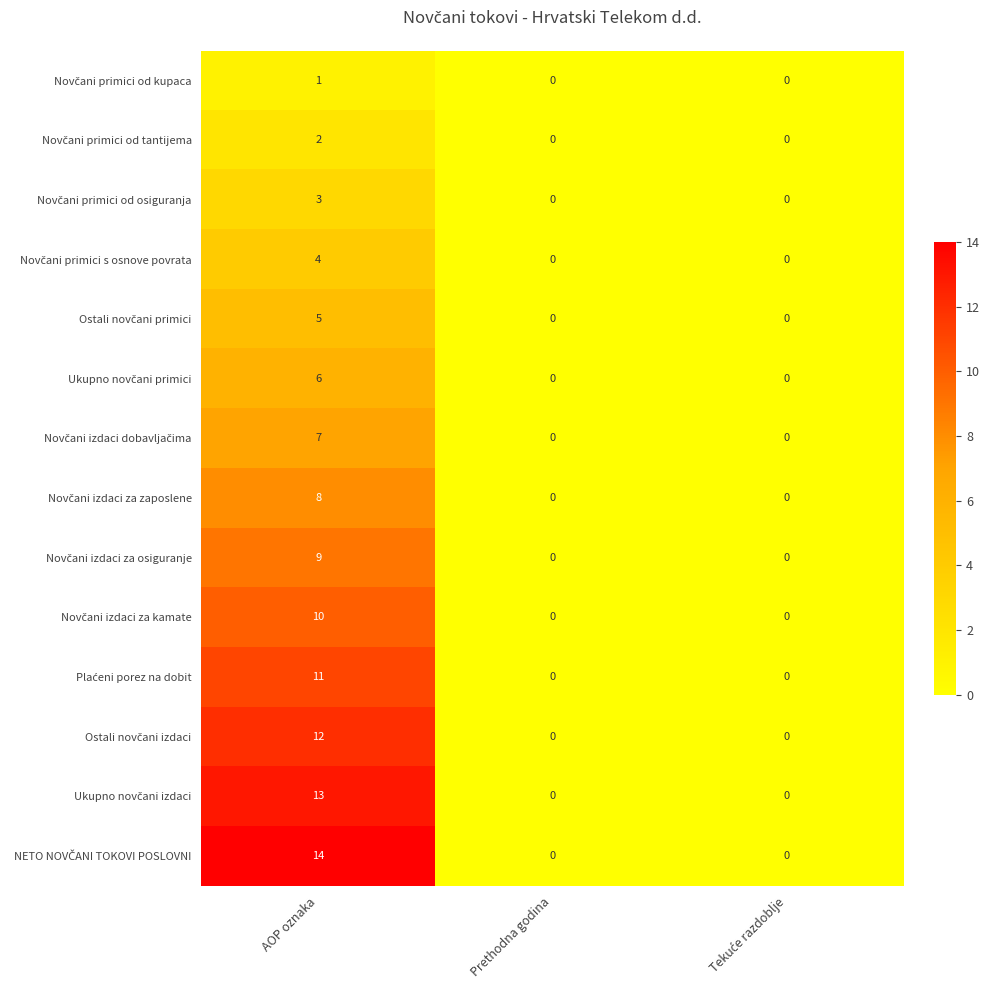

At which category is the sum across all series the highest?

AOP oznaka